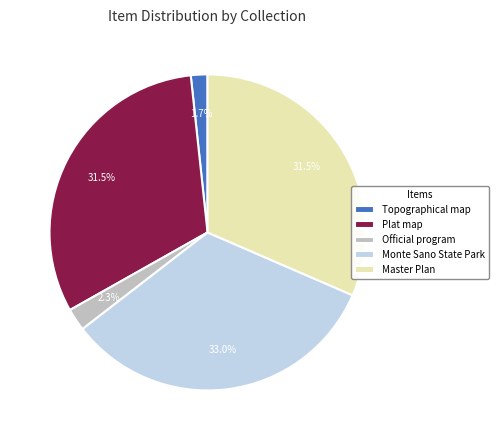

How many slices are in this pie chart?

5